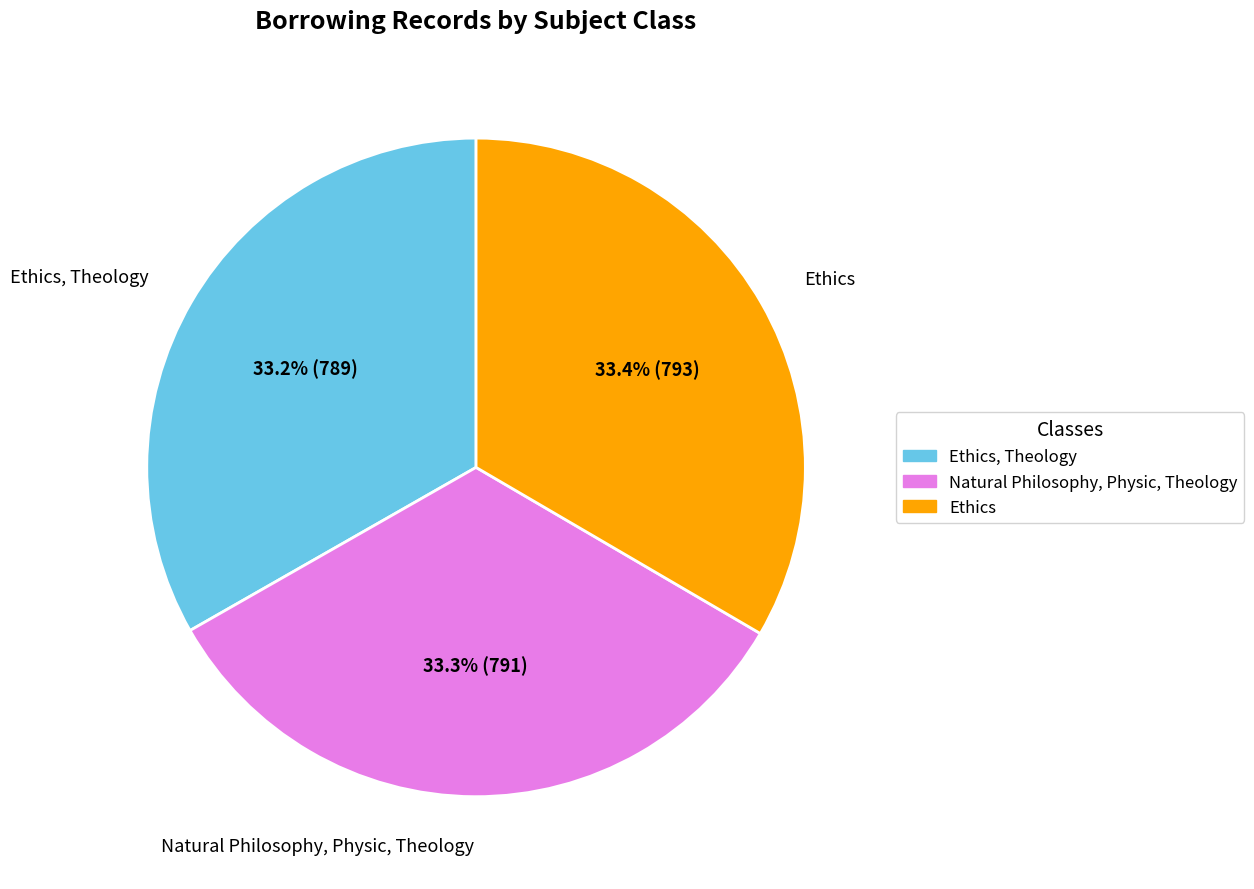

Approximately how many times larger is the value at Natural Philosophy, Physic, Theology compared to Ethics?

1.0